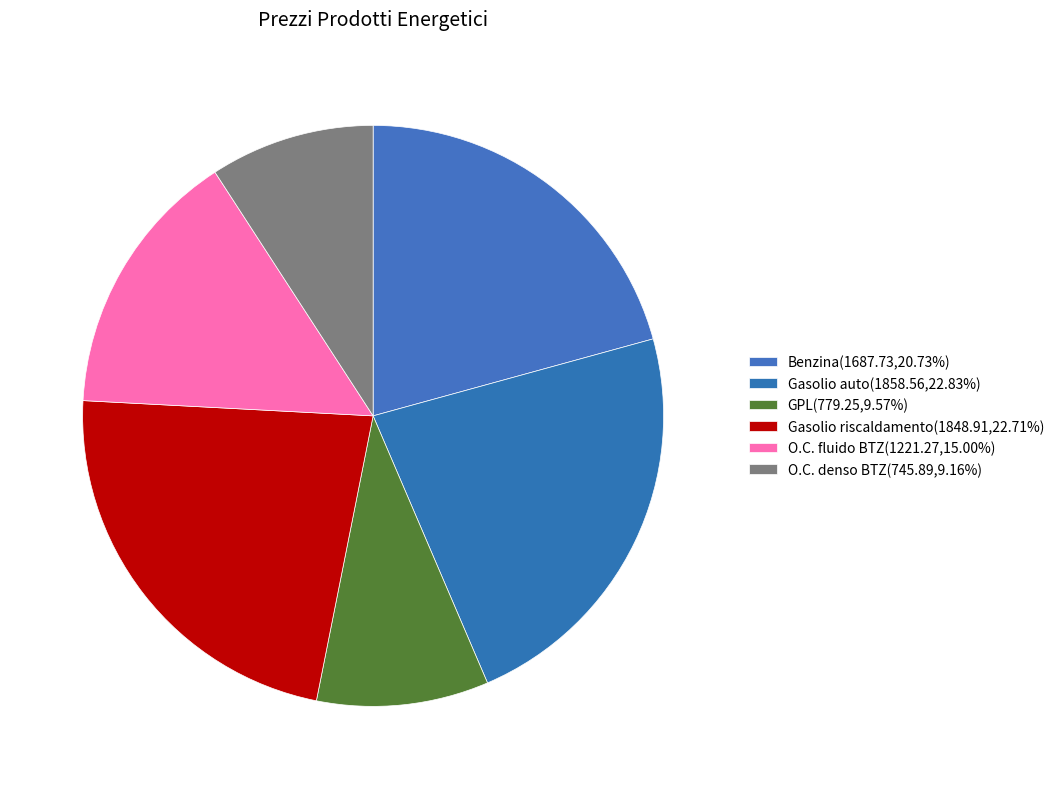

What is the change in value from Gasolio riscaldamento to O.C. fluido BTZ?

-627.6